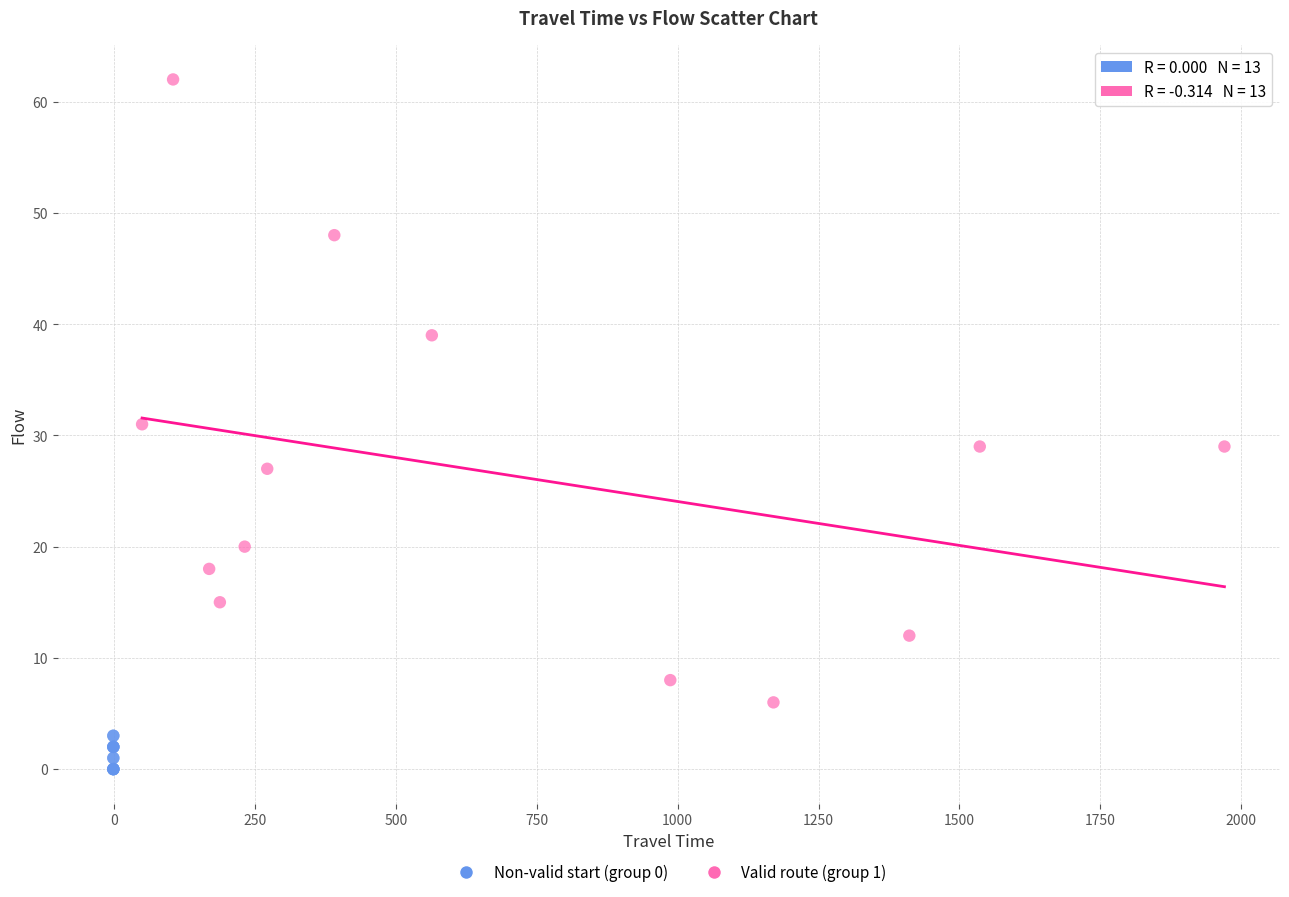

Which series has the largest Y range (max minus min)?

Valid route (group 1)